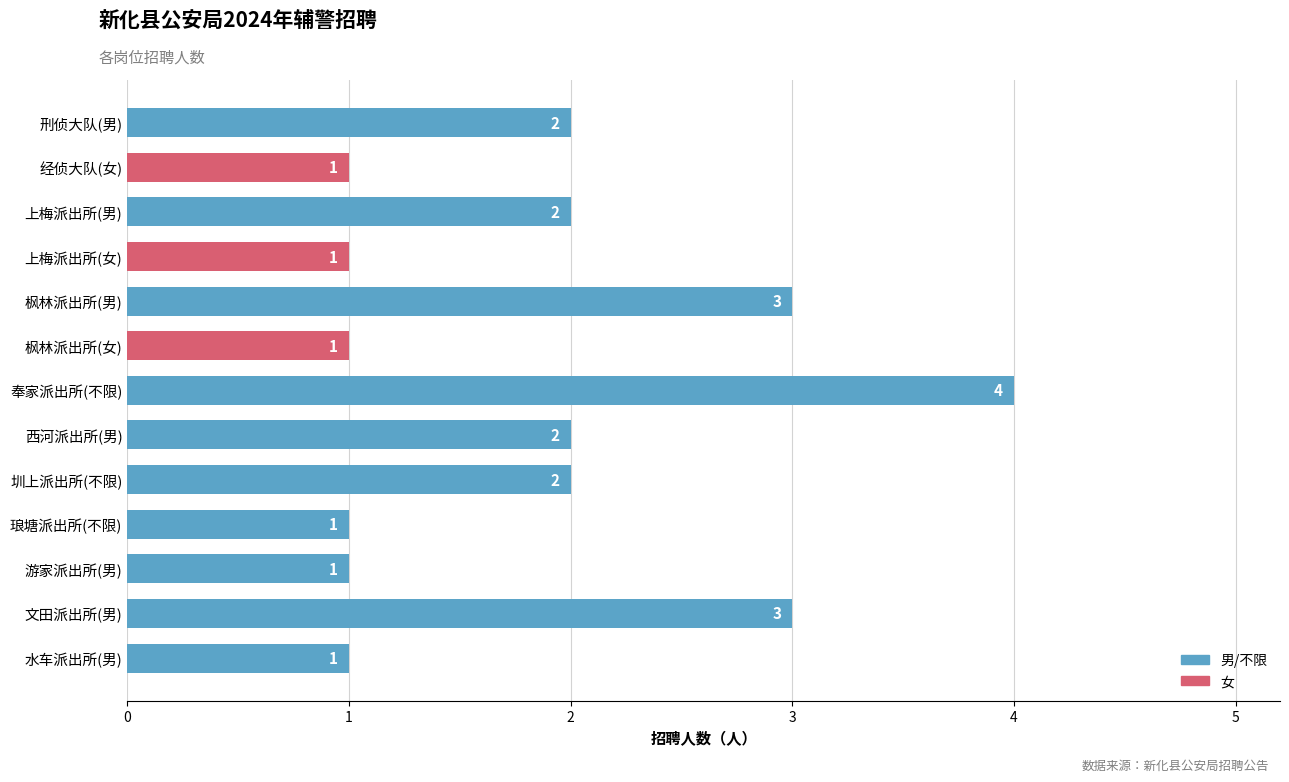

Does the chart contain stacked bars?

No